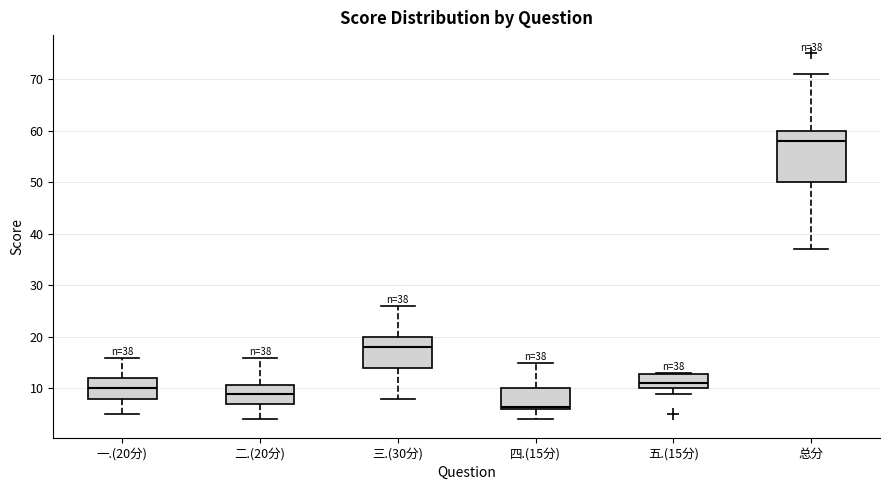

Which box is the tallest, from its lower edge to its upper edge?

总分